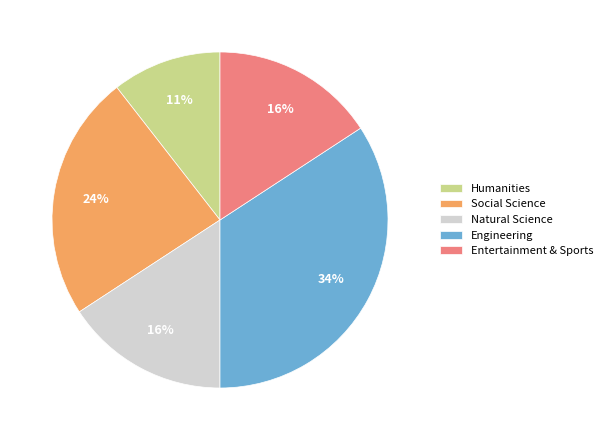

Do Entertainment & Sports and Humanities together represent more than half of the pie?

No